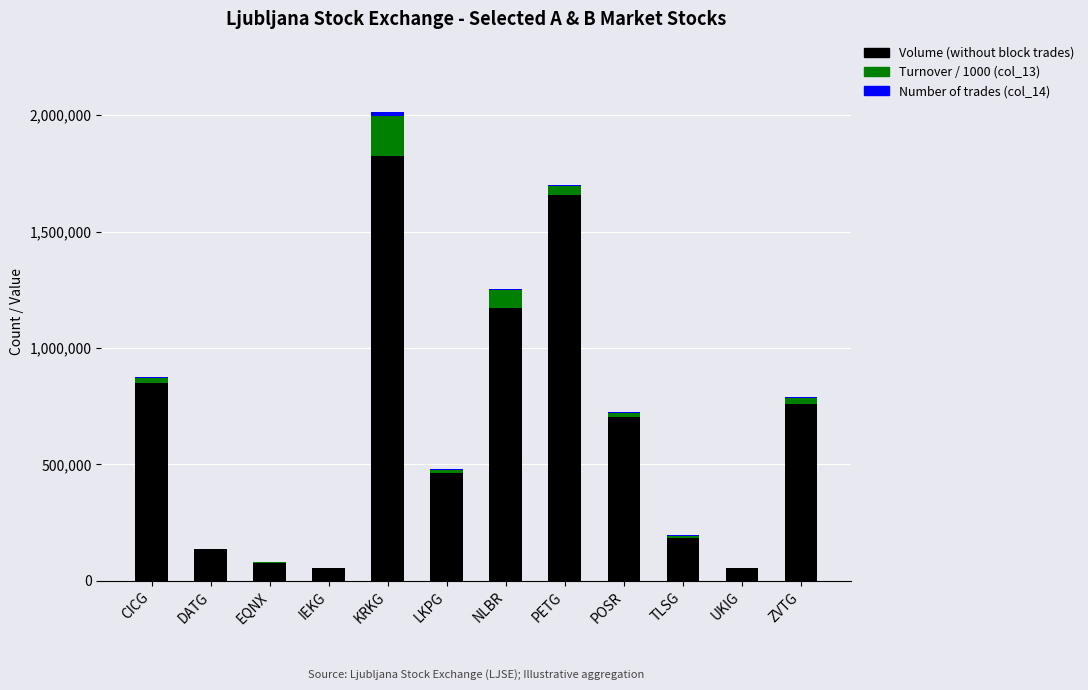

At which category is the sum across all series the highest?

KRKG